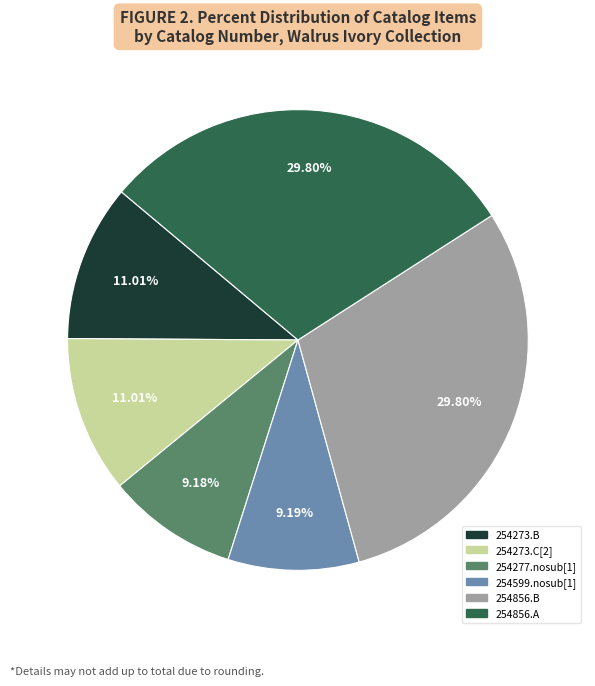

To the nearest percent, what is the combined percentage of 254277.nosub[1] and 254856.A?

39%